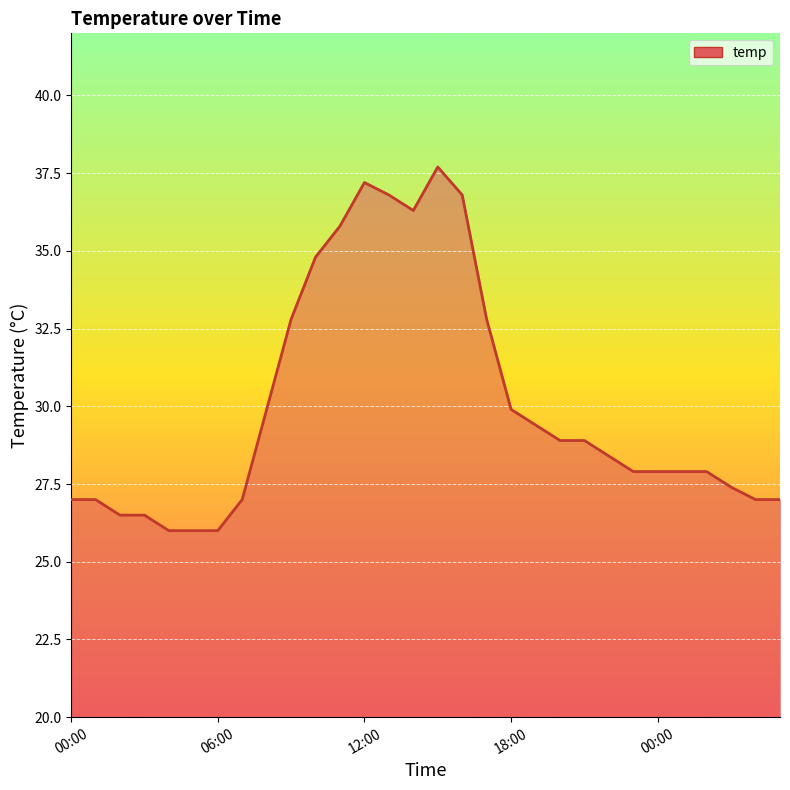

What is the greatest value displayed?

37.7